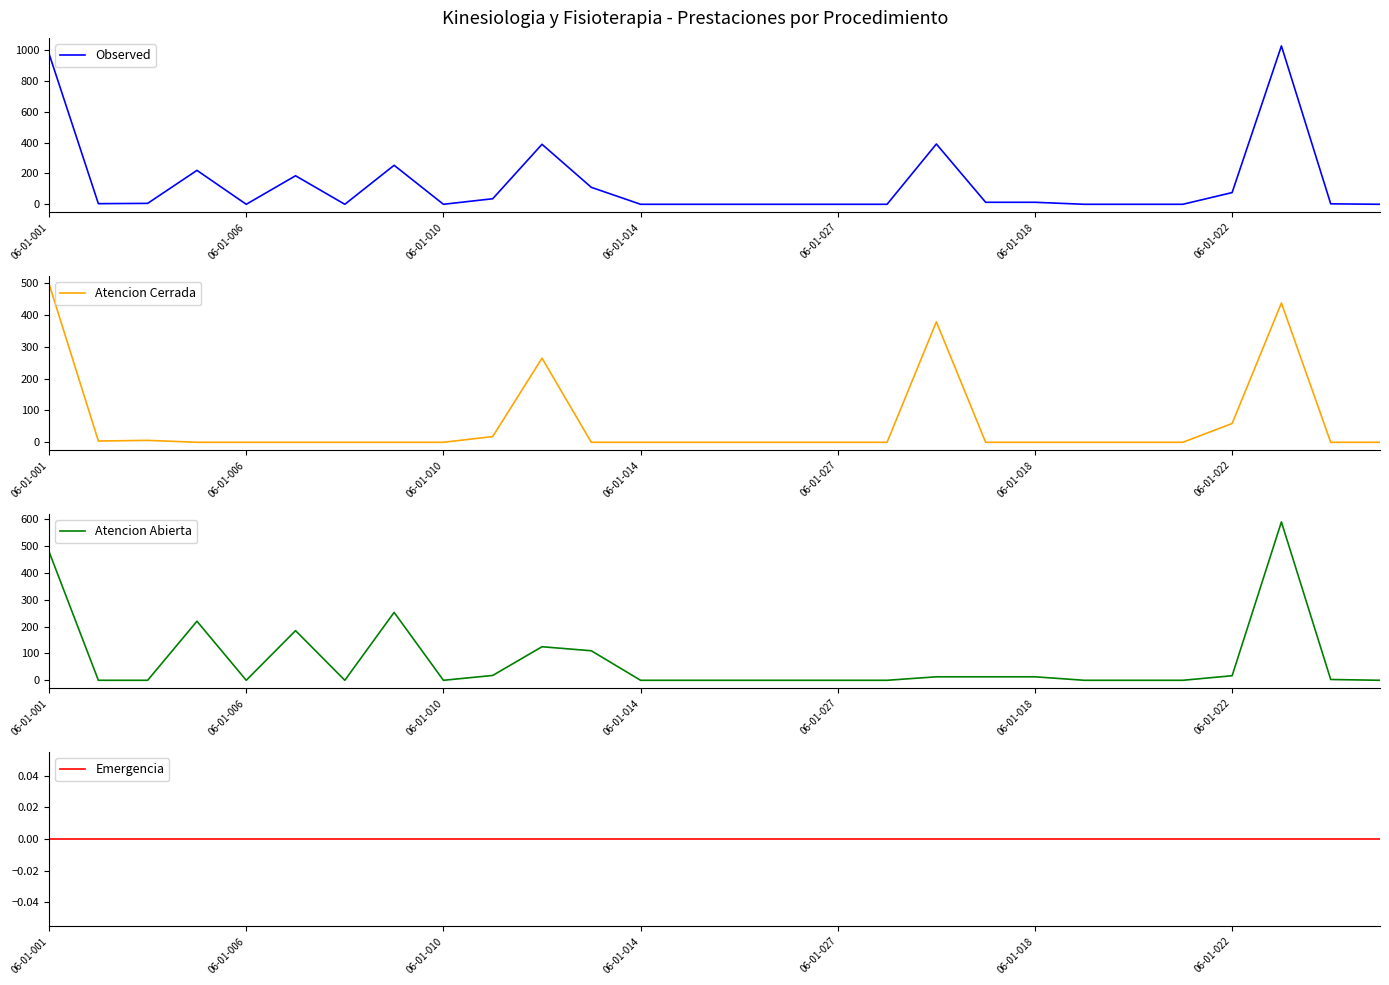

At which label does Atencion Cerrada reach its peak?

06-01-001